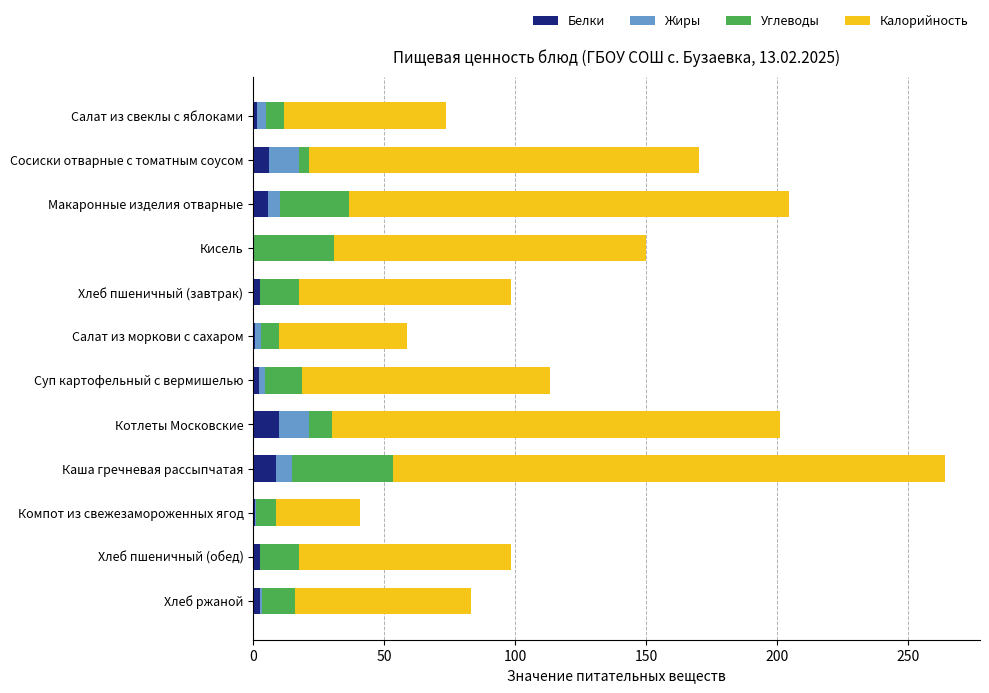

At which category is the sum across all series the highest?

Каша гречневая рассыпчатая